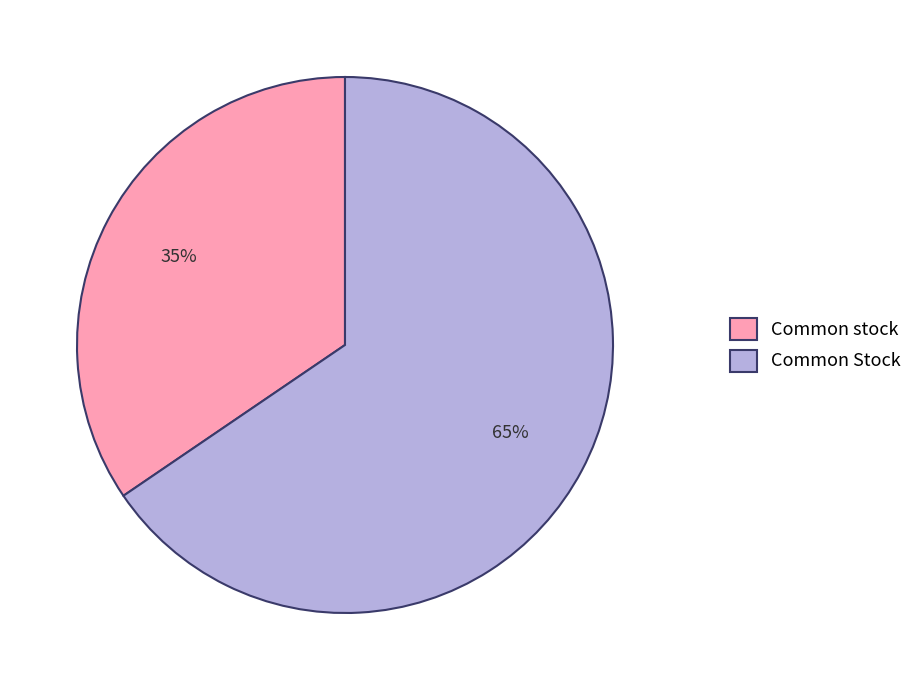

What is the largest slice in the pie chart?

Common Stock